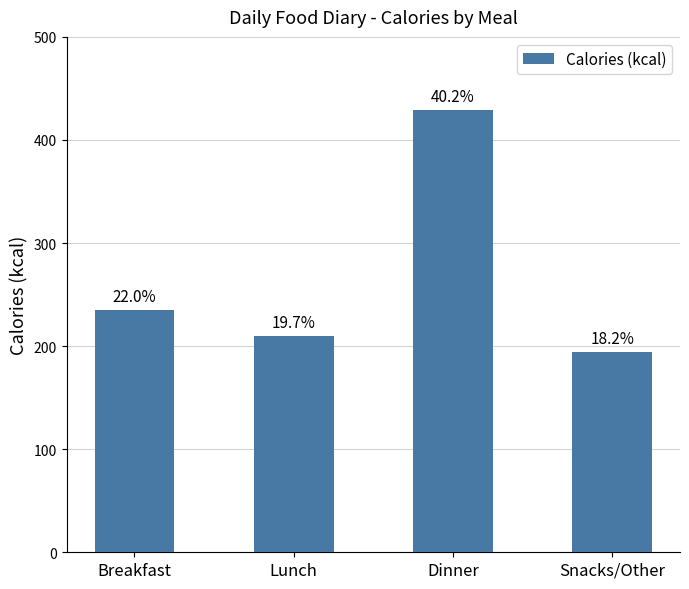

How many bars are there in total?

4